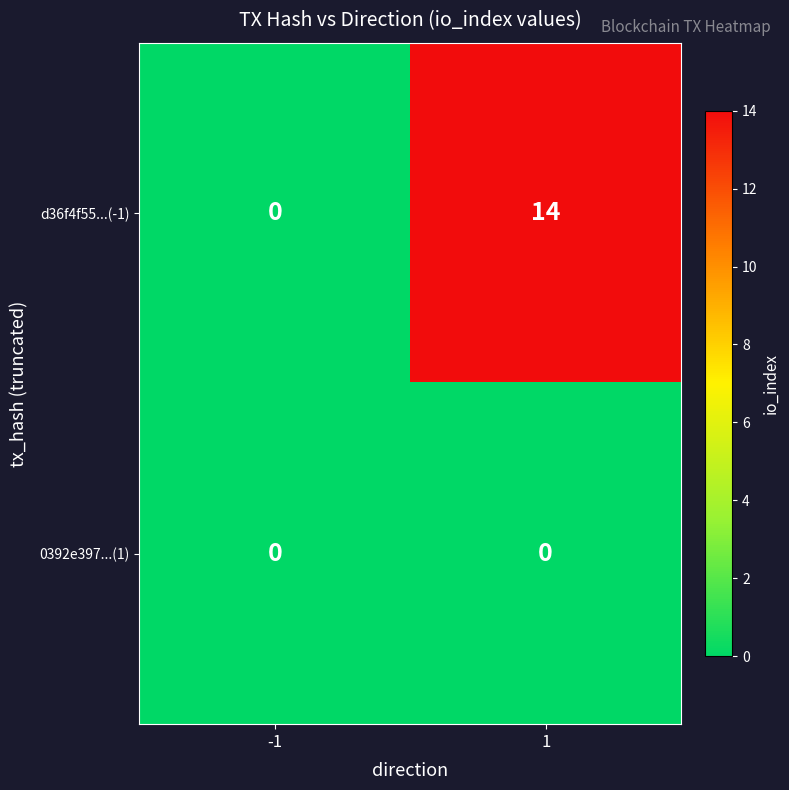

Which series has the largest range (max minus min)?

d36f4f55...(-1)